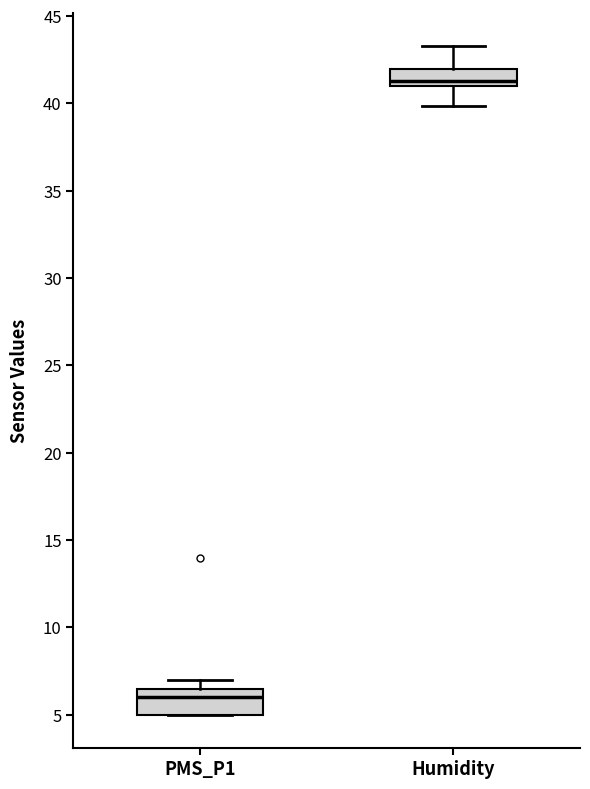

Where does the median line of the box for PMS_P1 sit on the y-axis? The values are not printed on the chart, so give them approximately, as read against the axis.

6.0